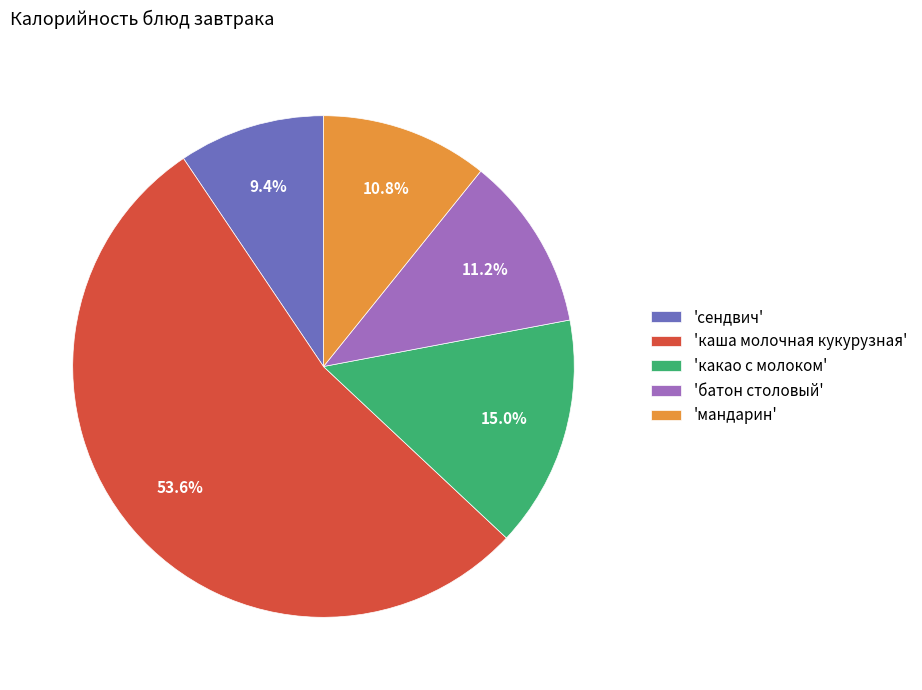

Is there any slice that represents more than half of the pie?

Yes